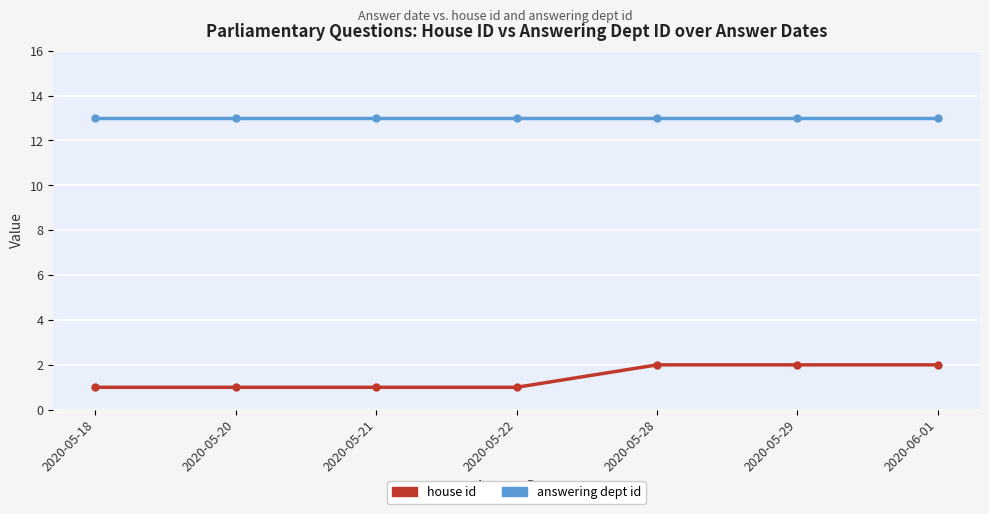

Which series has the largest total across all categories?

answering dept id